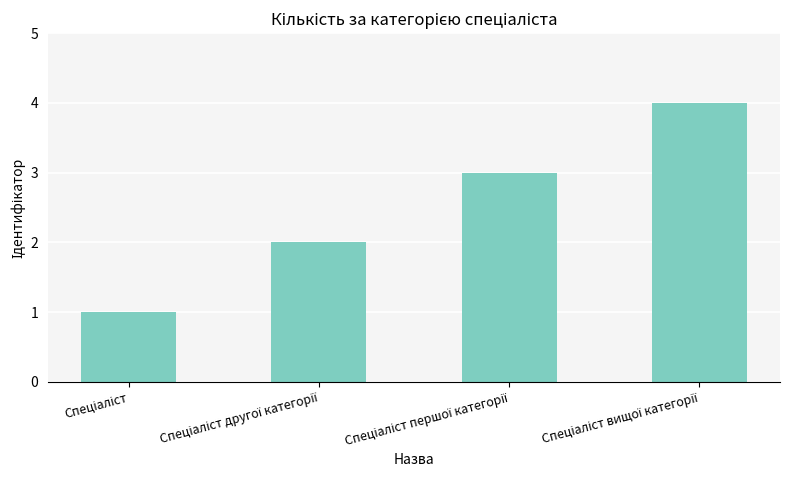

Does the chart contain stacked bars?

No